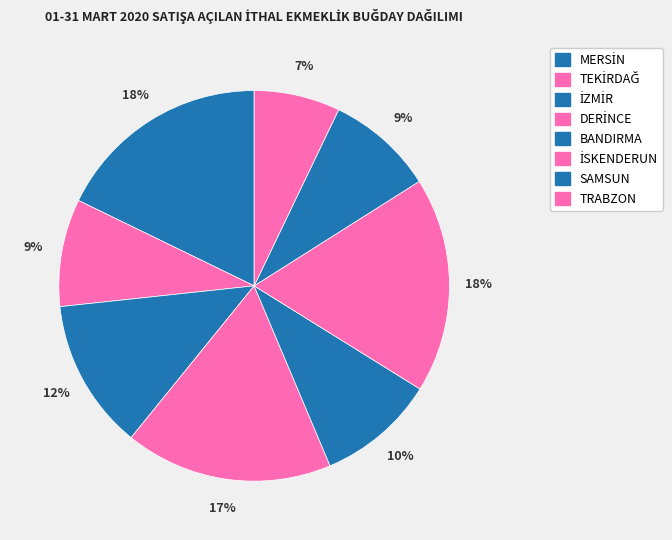

How many segments does this pie chart have?

8